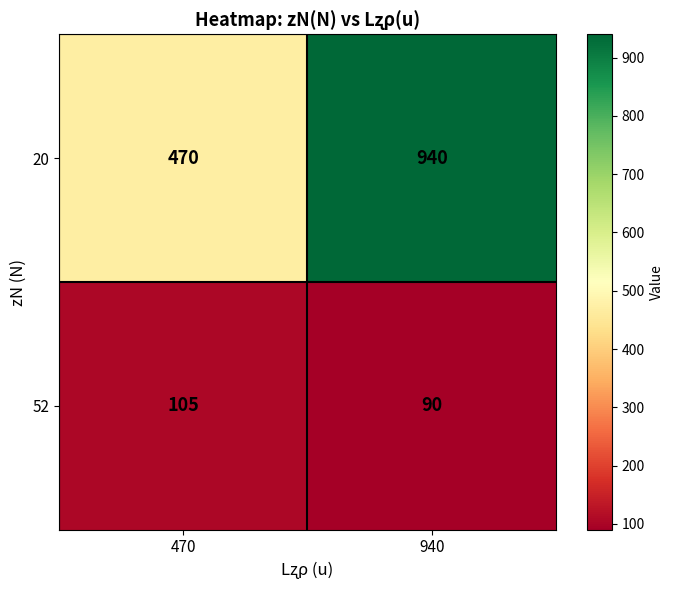

Read the 52 value at 940, to the nearest 10.

90